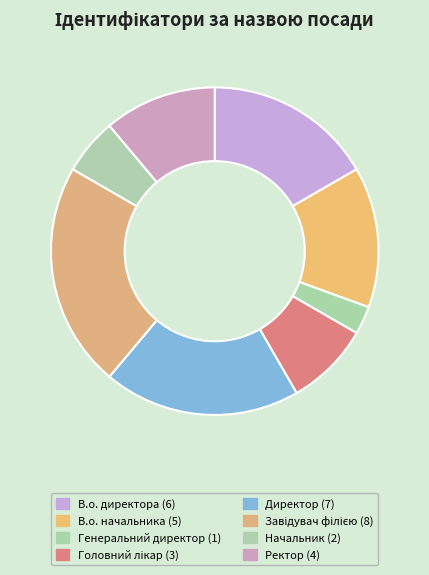

How many slices are in this pie chart?

8